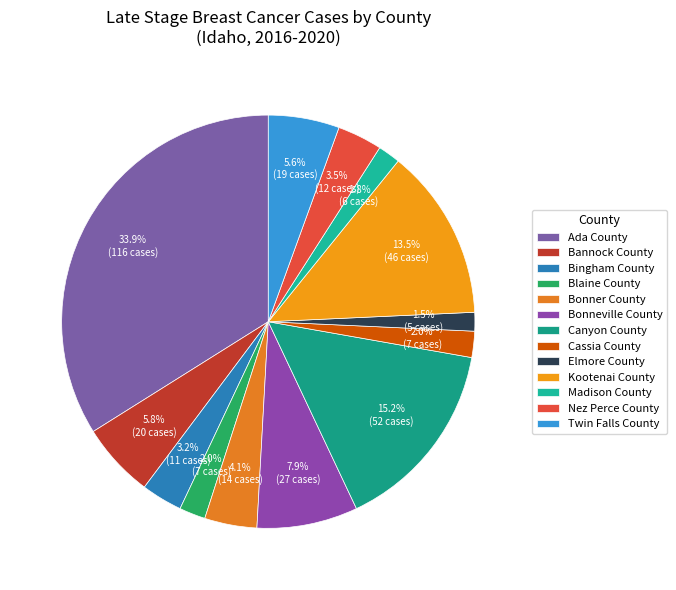

Is there any slice that represents more than half of the pie?

No